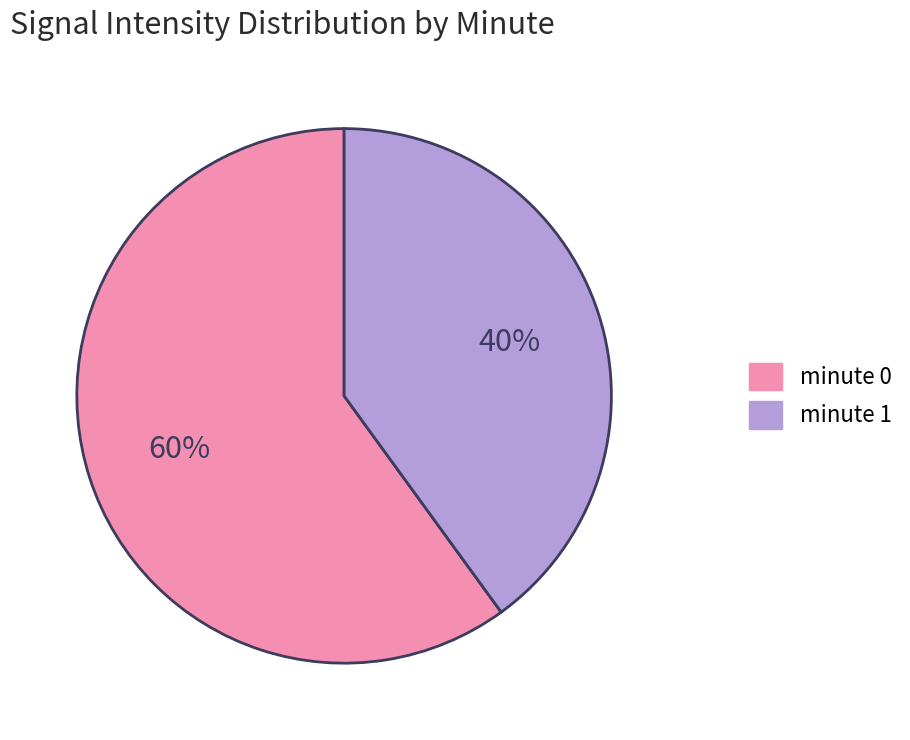

How many slices are in this pie chart?

2